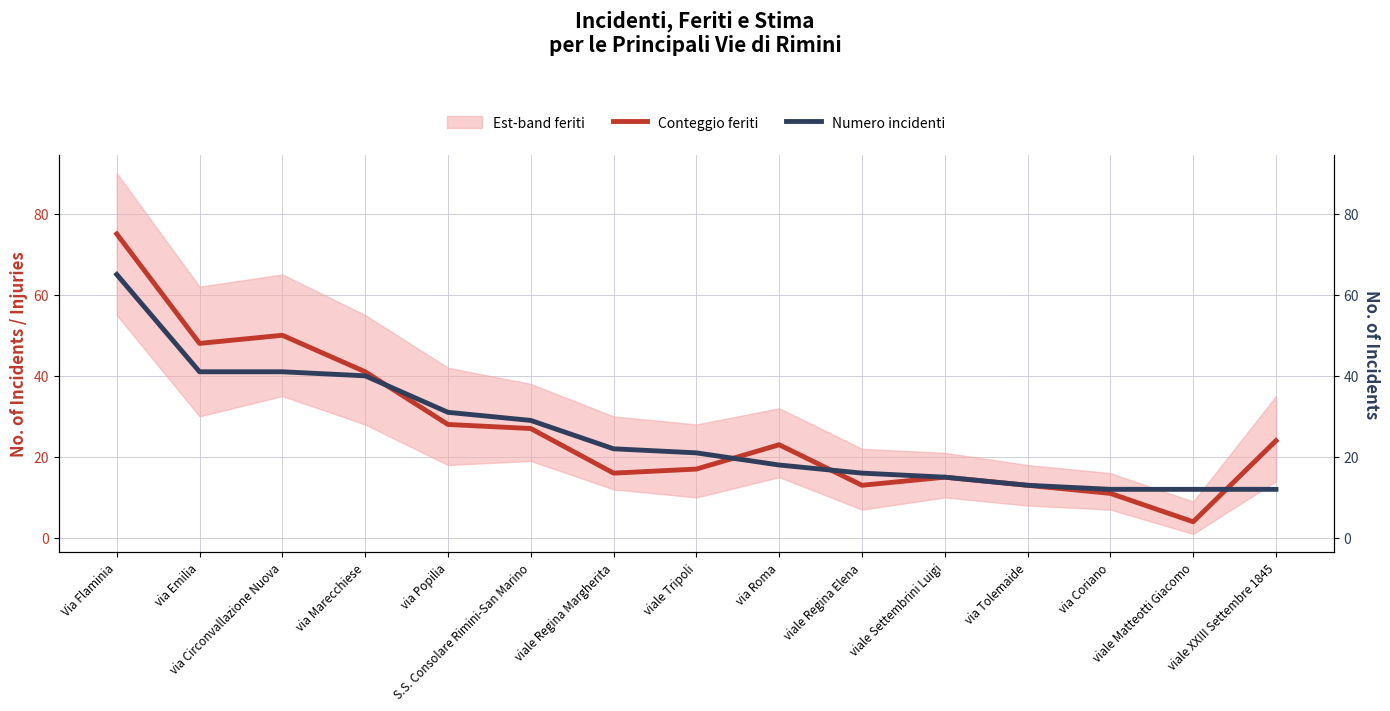

Reading right to left, list all the values displayed in this chart.

Conteggio feriti: 24	4	11	13	15	13	23	17	16	27	28	41	50	48	75
Numero incidenti: 12	12	12	13	15	16	18	21	22	29	31	40	41	41	65